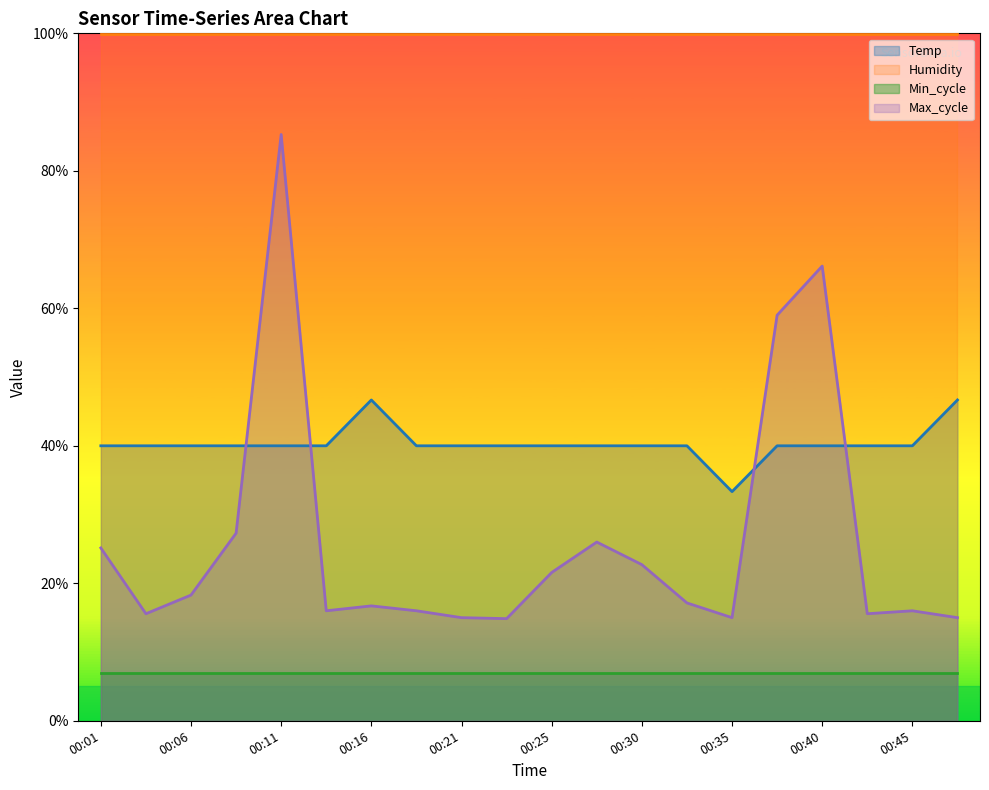

Which has a higher value, 00:04 or 00:08?

00:04